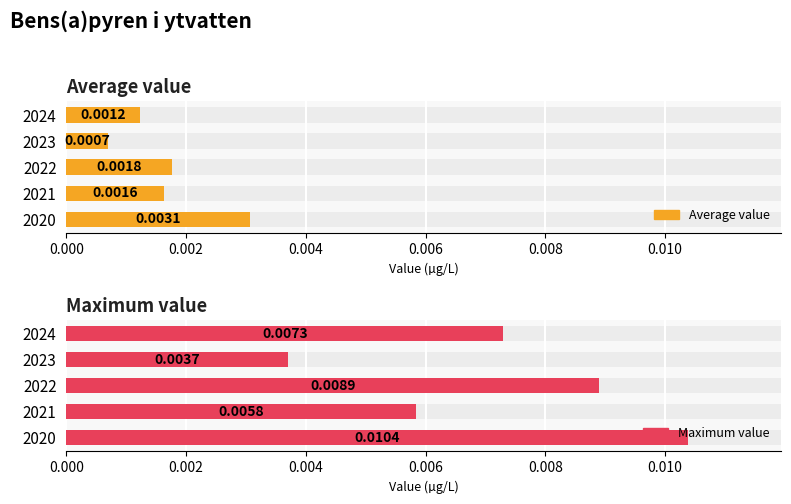

Count the Average value values in the range 0 to 1.

5